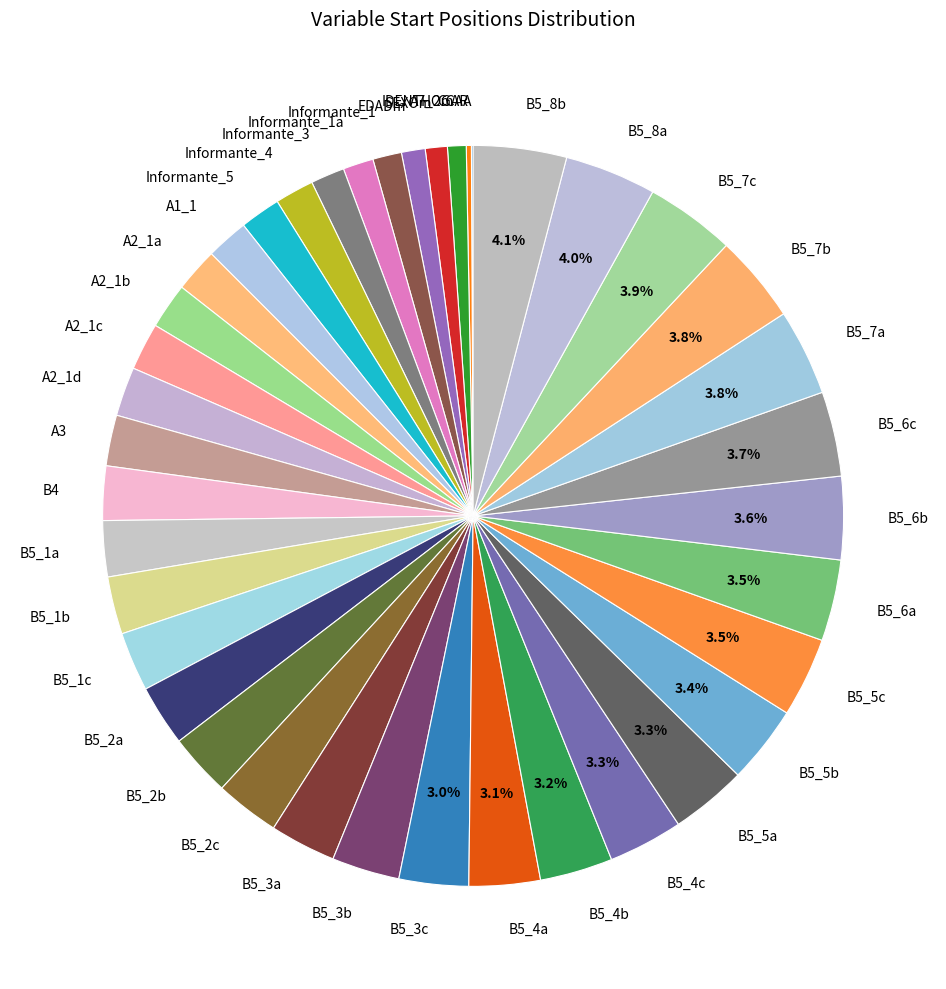

Which has a higher value, B5_2a or Informante_5?

B5_2a